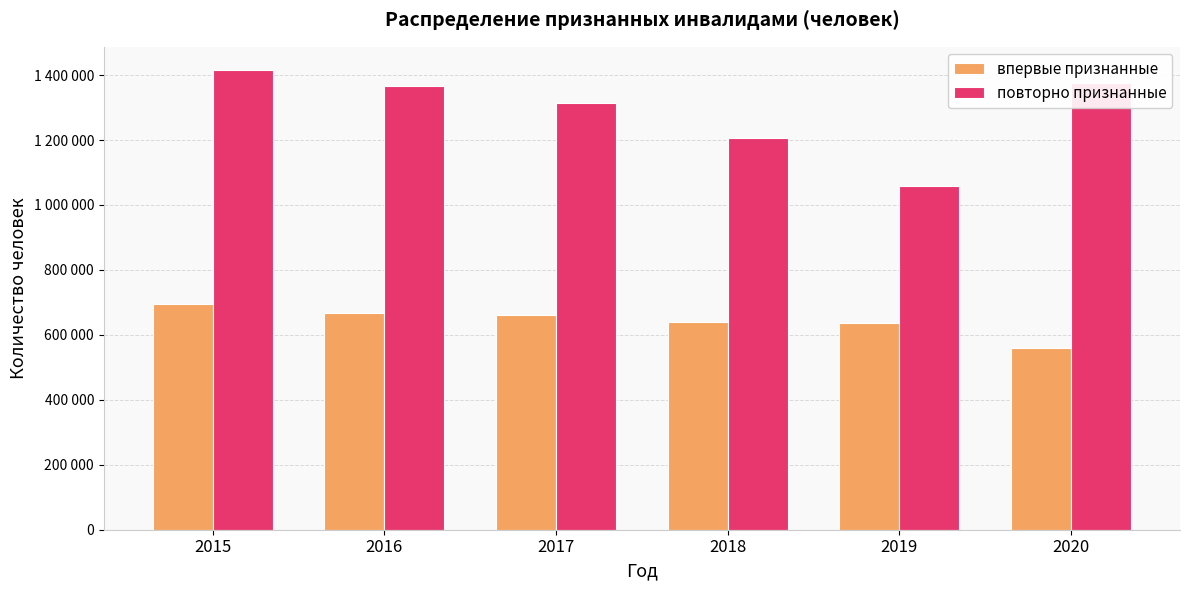

What are all the series names shown in the legend?

впервые признанные, повторно признанные